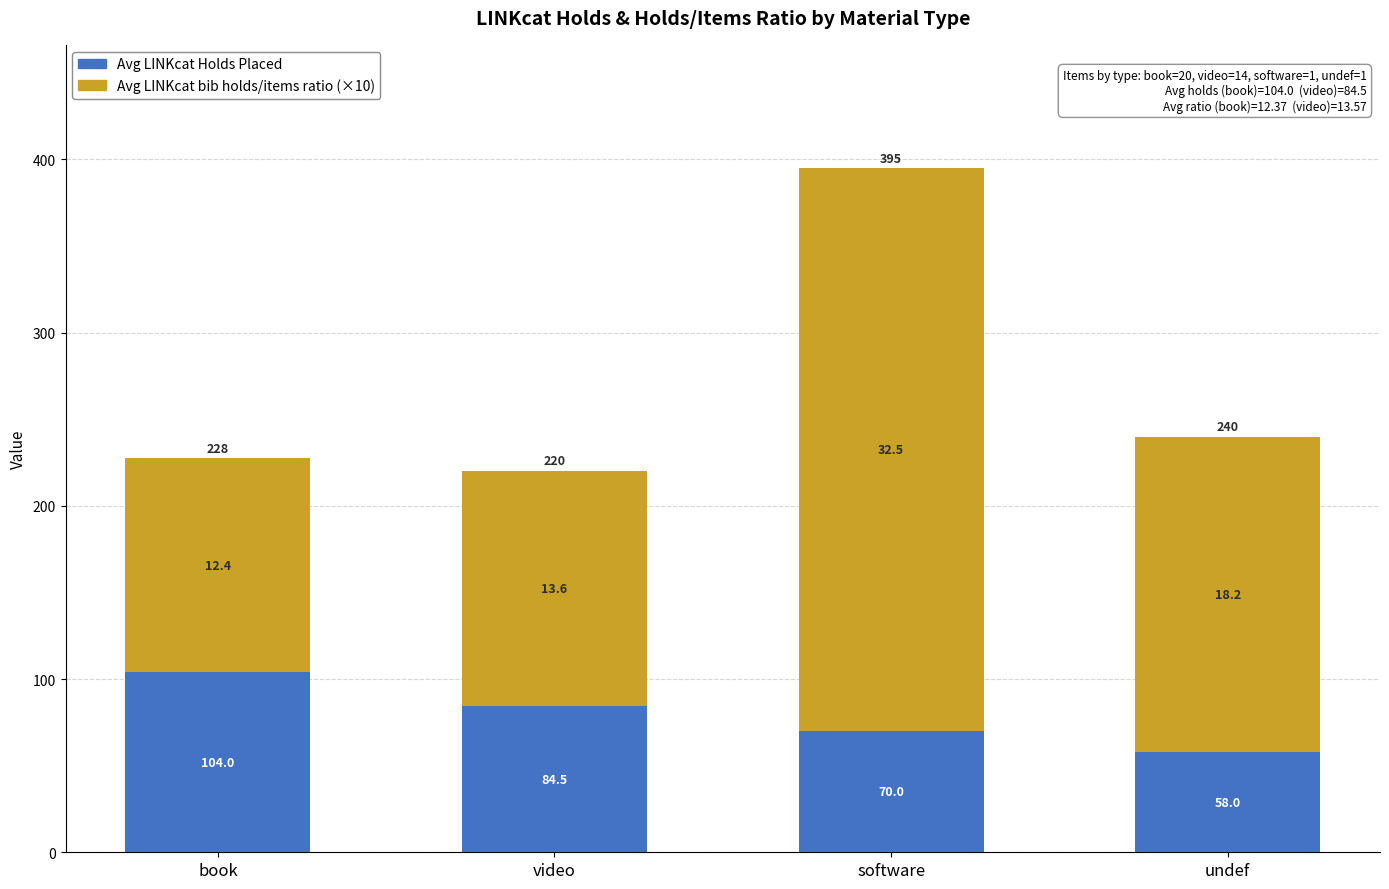

Which category has the lowest value in the Avg LINKcat Holds Placed series?

undef